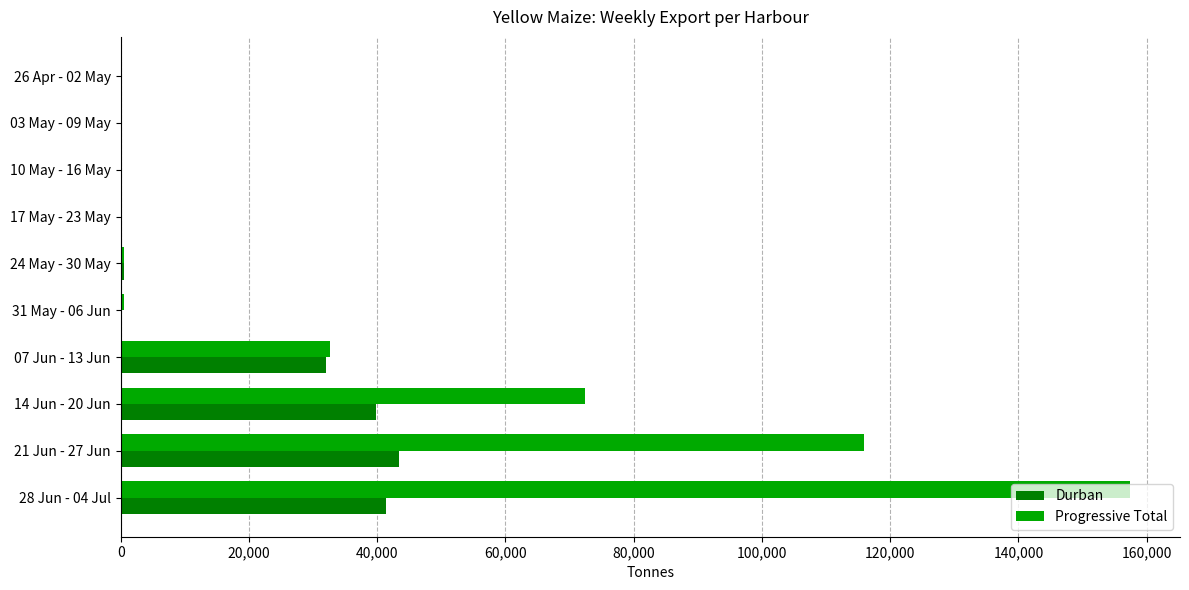

How many categories are shown in the chart?

10